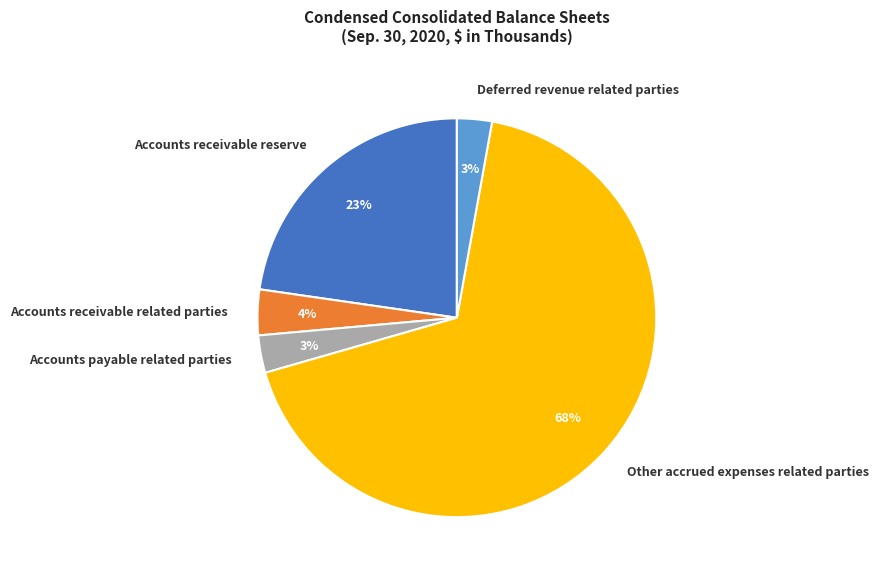

To the nearest percent, what is the average slice percentage?

20%